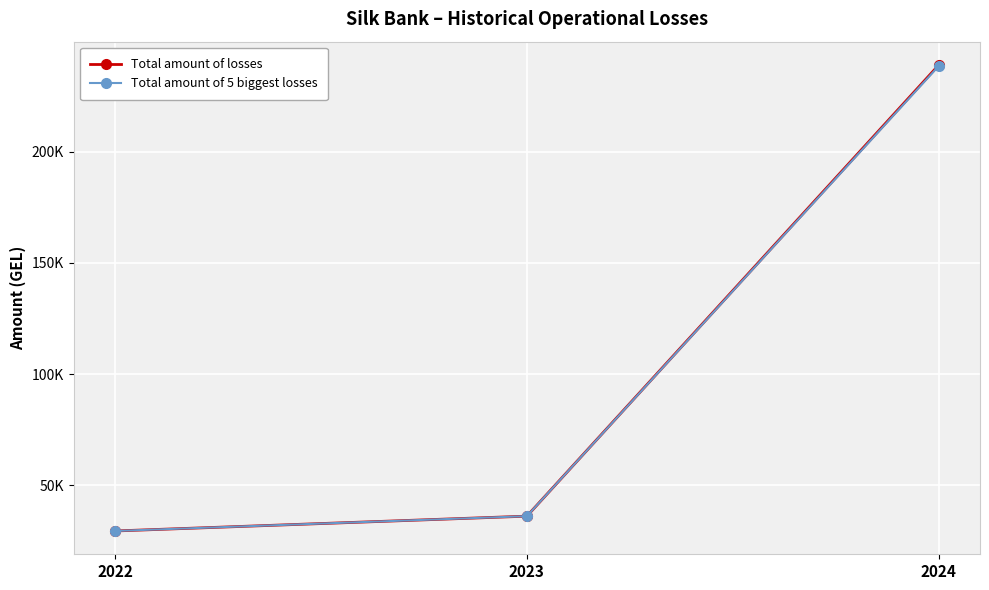

What are all the series names shown in the legend?

Total amount of losses, Total amount of 5 biggest losses